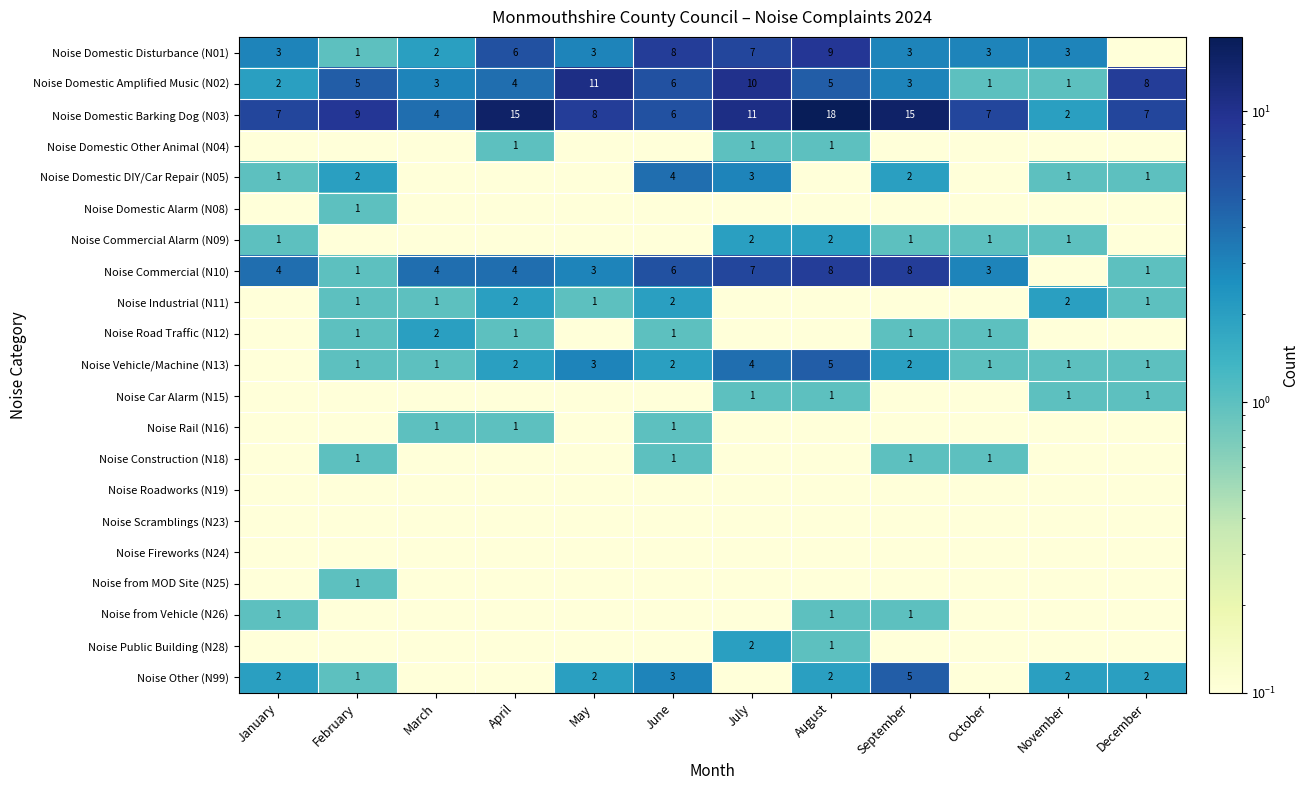

True or false: Noise Domestic Barking Dog (N03) has a value of 9.0 at February.

True